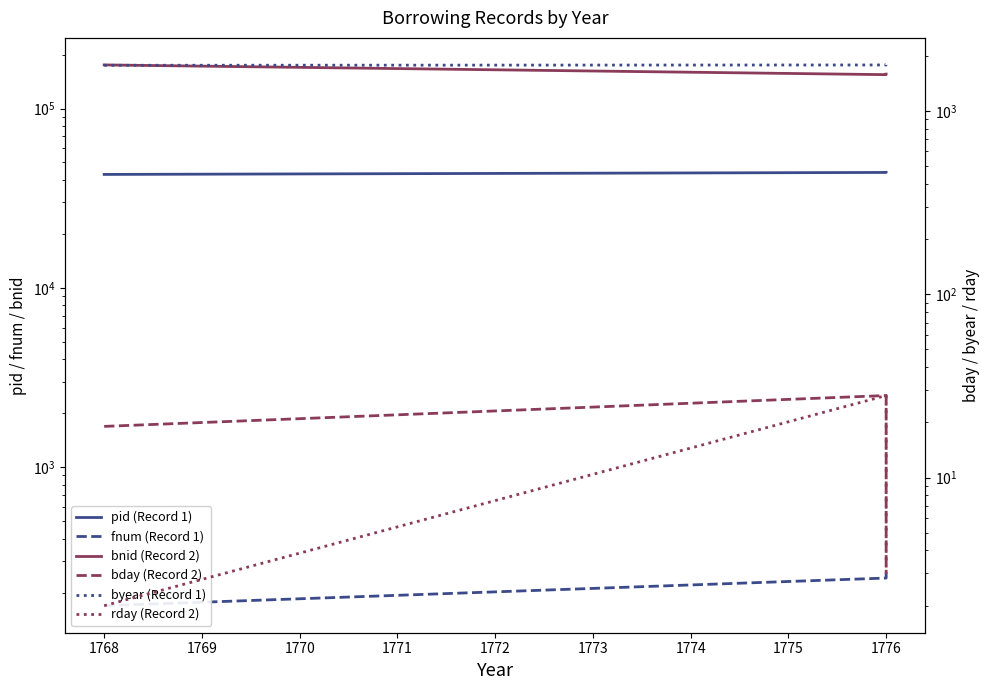

How many data points does each series have?

3